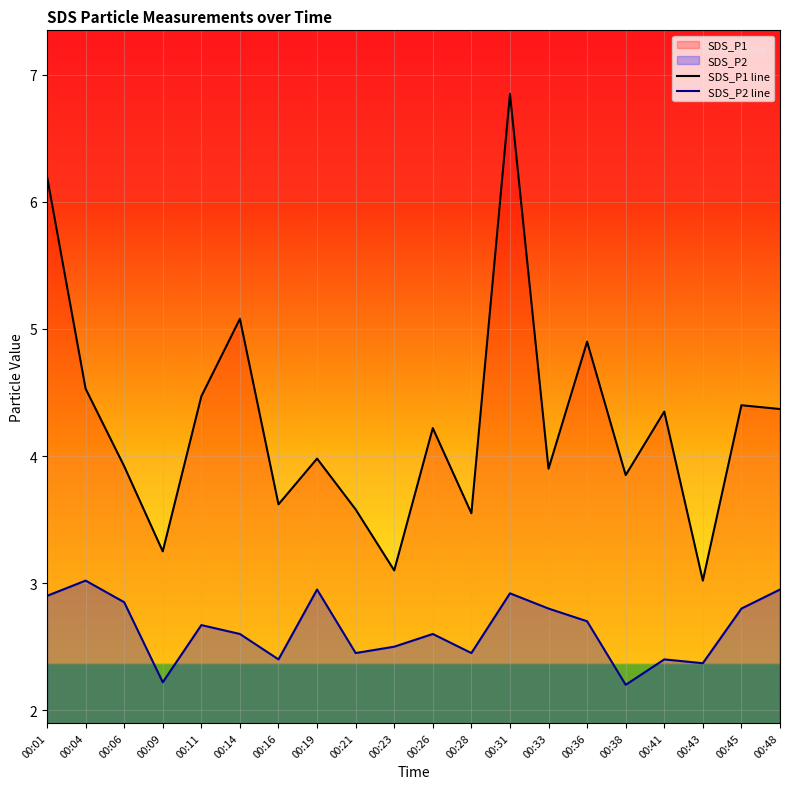

True or false: SDS_P1 line and SDS_P2 line cross at least once.

False